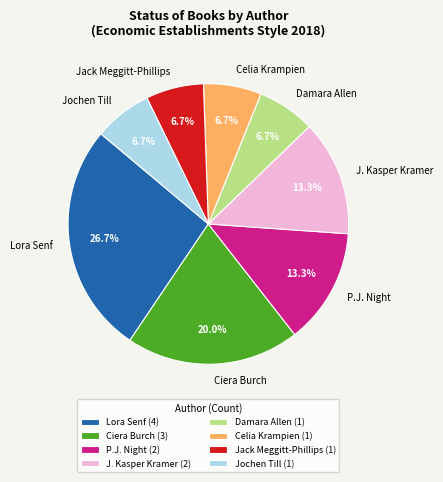

Is it true that Lora Senf is 27% of the pie?

True